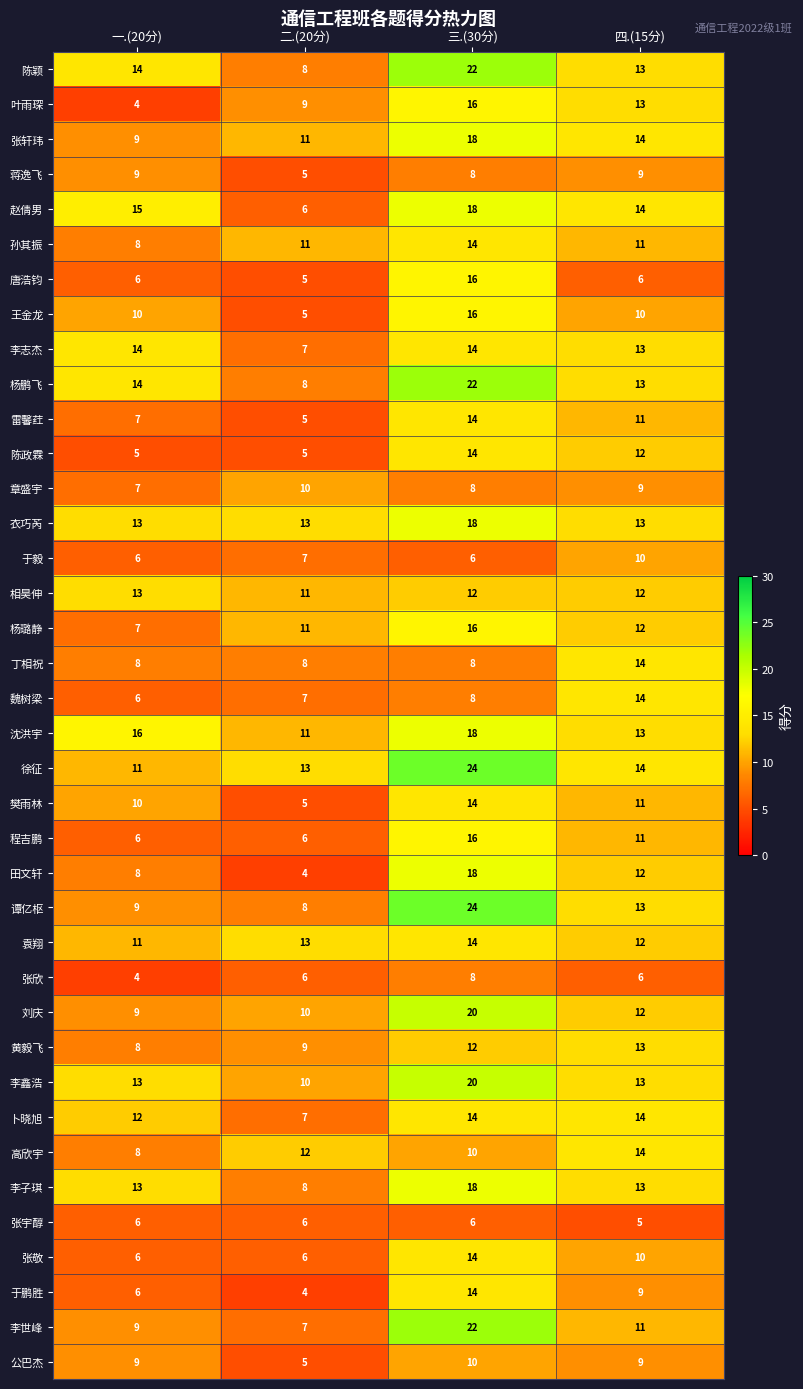

Count the 于毅 values in the range 6 to 10.

4